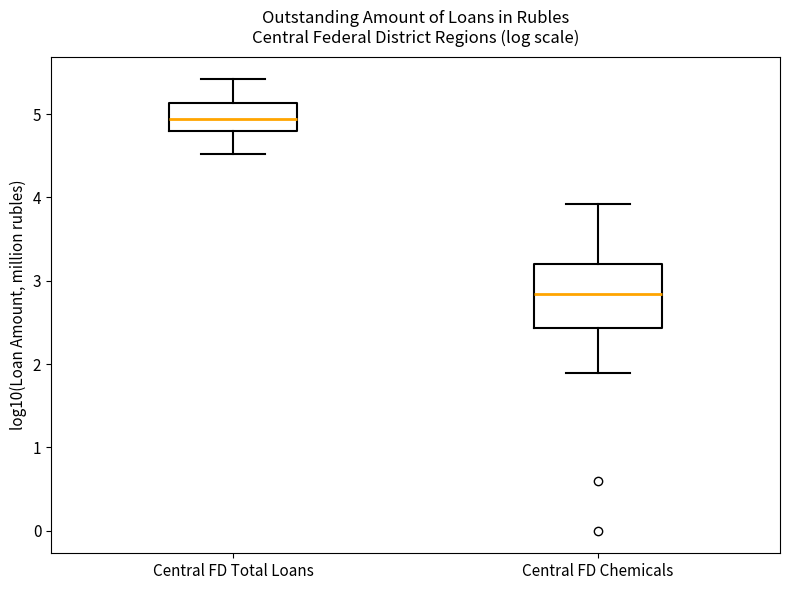

Which box has the highest median line?

Central FD Total Loans